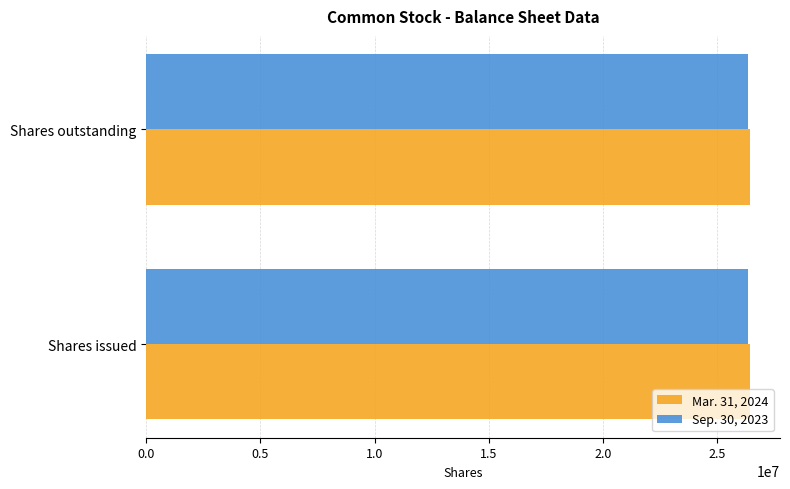

What is the sum of all Sep. 30, 2023 values?

52640400